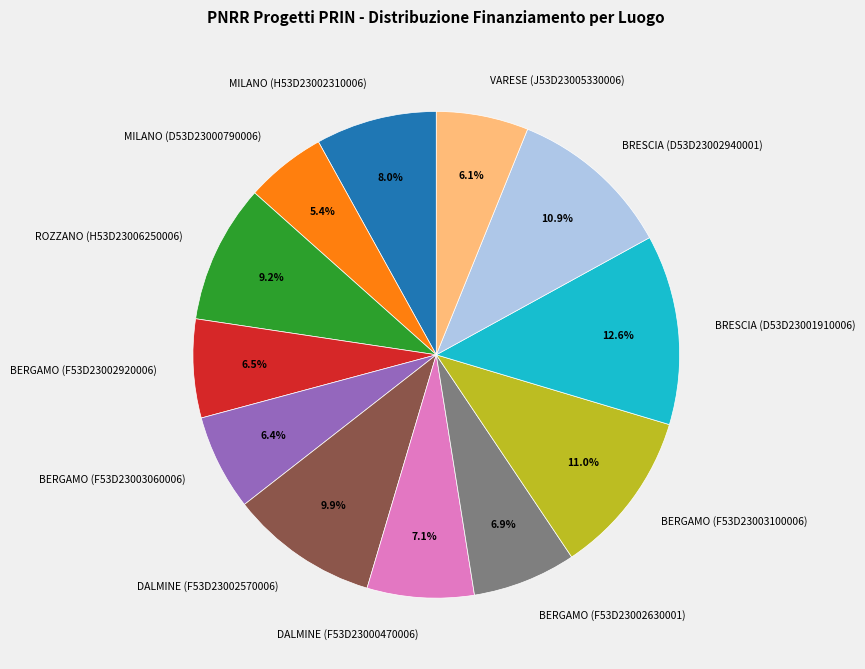

Is it true that BERGAMO (F53D23002630001) is 1% of the pie?

False